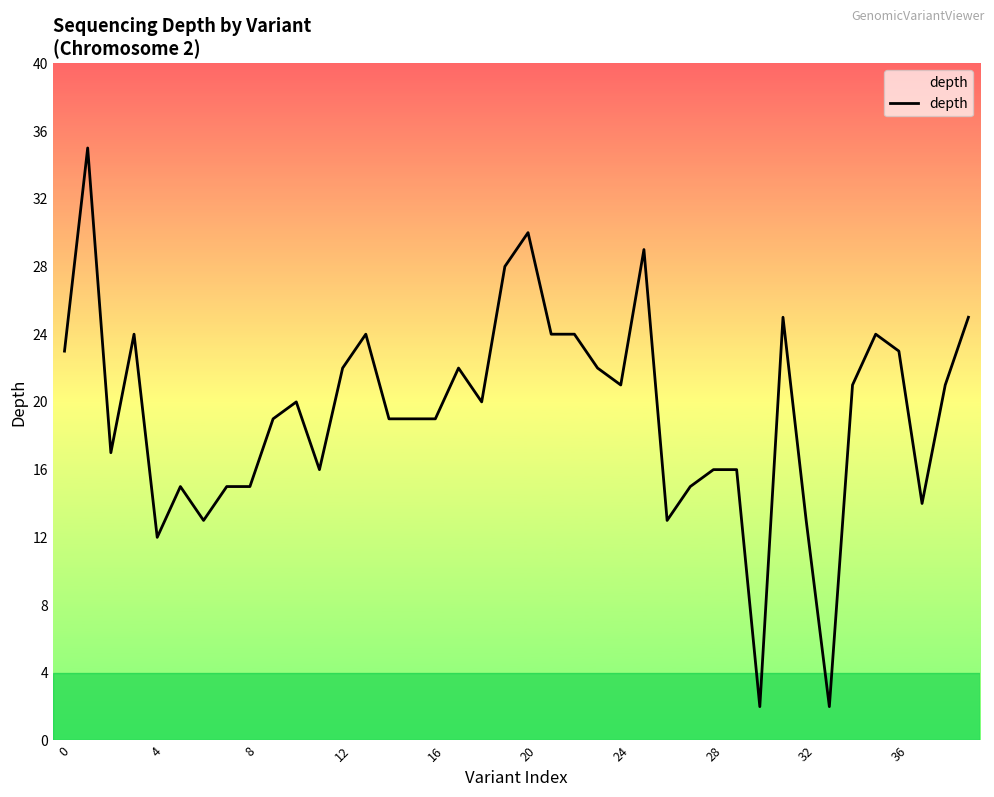

What is the label of the 32nd point from the left?

31